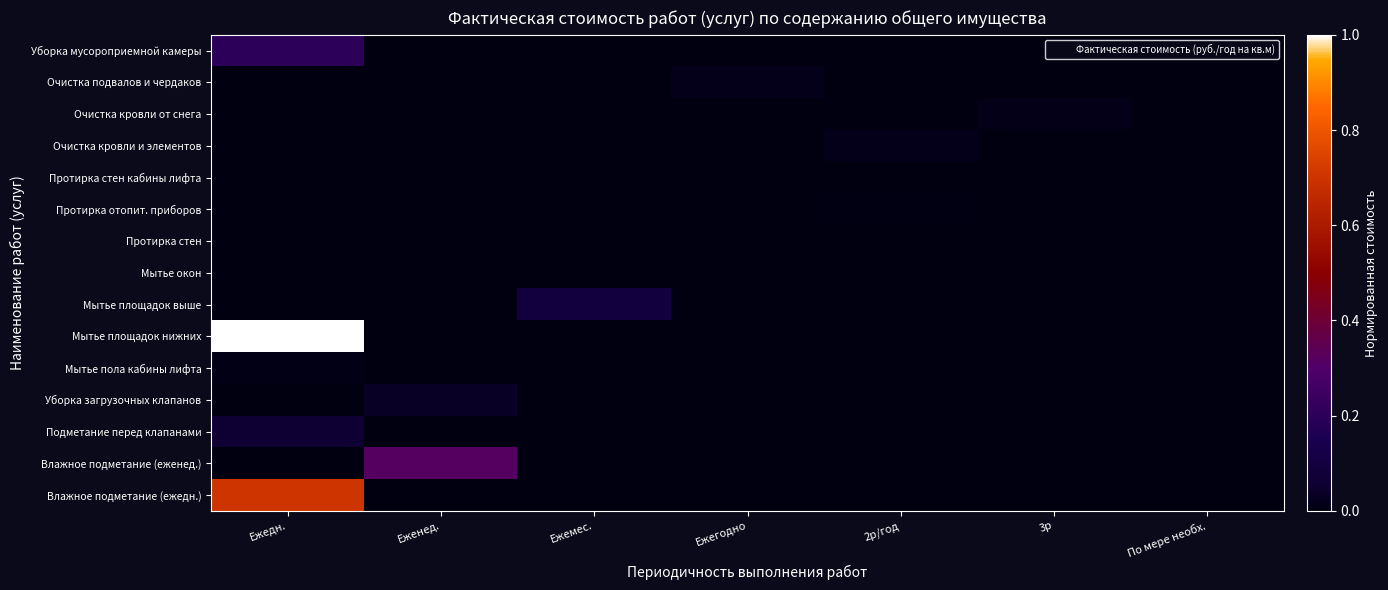

Reading left to right, list all the values displayed in this chart.

Влажное подметание (ежедн.): Ежедн.=0.7	Еженед.=0.0	Ежемес.=0.0	Ежегодно=0.0	2р/год=0.0	3р=0.0	По мере необх.=0.0
Влажное подметание (еженед.): Ежедн.=0.0	Еженед.=0.3	Ежемес.=0.0	Ежегодно=0.0	2р/год=0.0	3р=0.0	По мере необх.=0.0
Подметание перед клапанами: Ежедн.=0.1	Еженед.=0.0	Ежемес.=0.0	Ежегодно=0.0	2р/год=0.0	3р=0.0	По мере необх.=0.0
Уборка загрузочных клапанов: Ежедн.=0.0	Еженед.=0.0	Ежемес.=0.0	Ежегодно=0.0	2р/год=0.0	3р=0.0	По мере необх.=0.0
Мытье пола кабины лифта: Ежедн.=0.0	Еженед.=0.0	Ежемес.=0.0	Ежегодно=0.0	2р/год=0.0	3р=0.0	По мере необх.=0.0
Мытье площадок нижних: Ежедн.=1.0	Еженед.=0.0	Ежемес.=0.0	Ежегодно=0.0	2р/год=0.0	3р=0.0	По мере необх.=0.0
Мытье площадок выше: Ежедн.=0.0	Еженед.=0.0	Ежемес.=0.1	Ежегодно=0.0	2р/год=0.0	3р=0.0	По мере необх.=0.0
Мытье окон: Ежедн.=0.0	Еженед.=0.0	Ежемес.=0.0	Ежегодно=0.0	2р/год=0.0	3р=0.0	По мере необх.=0.0
Протирка стен: Ежедн.=0.0	Еженед.=0.0	Ежемес.=0.0	Ежегодно=0.0	2р/год=0.0	3р=0.0	По мере необх.=0.0
Протирка отопит. приборов: Ежедн.=0.0	Еженед.=0.0	Ежемес.=0.0	Ежегодно=0.0	2р/год=0.0	3р=0.0	По мере необх.=0.0
Протирка стен кабины лифта: Ежедн.=0.0	Еженед.=0.0	Ежемес.=0.0	Ежегодно=0.0	2р/год=0.0	3р=0.0	По мере необх.=0.0
Очистка кровли и элементов: Ежедн.=0.0	Еженед.=0.0	Ежемес.=0.0	Ежегодно=0.0	2р/год=0.0	3р=0.0	По мере необх.=0.0
Очистка кровли от снега: Ежедн.=0.0	Еженед.=0.0	Ежемес.=0.0	Ежегодно=0.0	2р/год=0.0	3р=0.0	По мере необх.=0.0
Очистка подвалов и чердаков: Ежедн.=0.0	Еженед.=0.0	Ежемес.=0.0	Ежегодно=0.0	2р/год=0.0	3р=0.0	По мере необх.=0.0
Уборка мусороприемной камеры: Ежедн.=0.2	Еженед.=0.0	Ежемес.=0.0	Ежегодно=0.0	2р/год=0.0	3р=0.0	По мере необх.=0.0